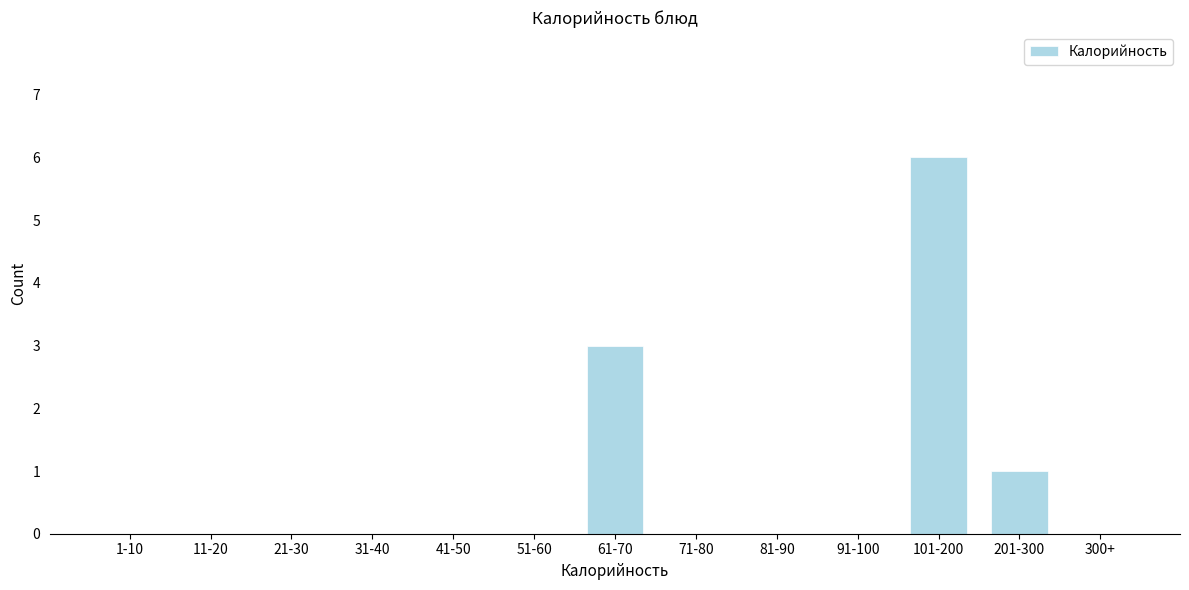

Reading left to right, transcribe all the data shown in this chart.

1-10=0	11-20=0	21-30=0	31-40=0	41-50=0	51-60=0	61-70=3	71-80=0	81-90=0	91-100=0	101-200=6	201-300=1	300+=0